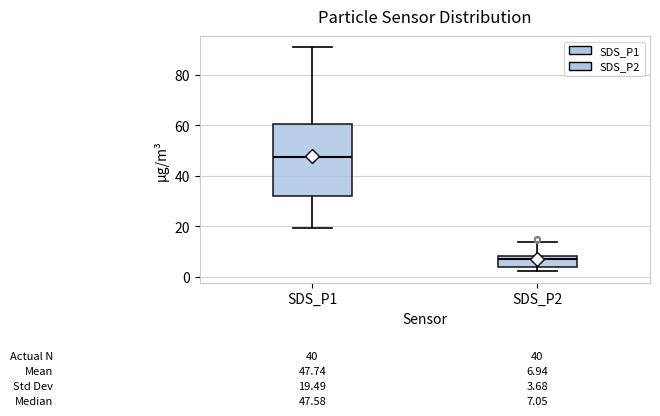

Which box has the lowest median line?

SDS_P2